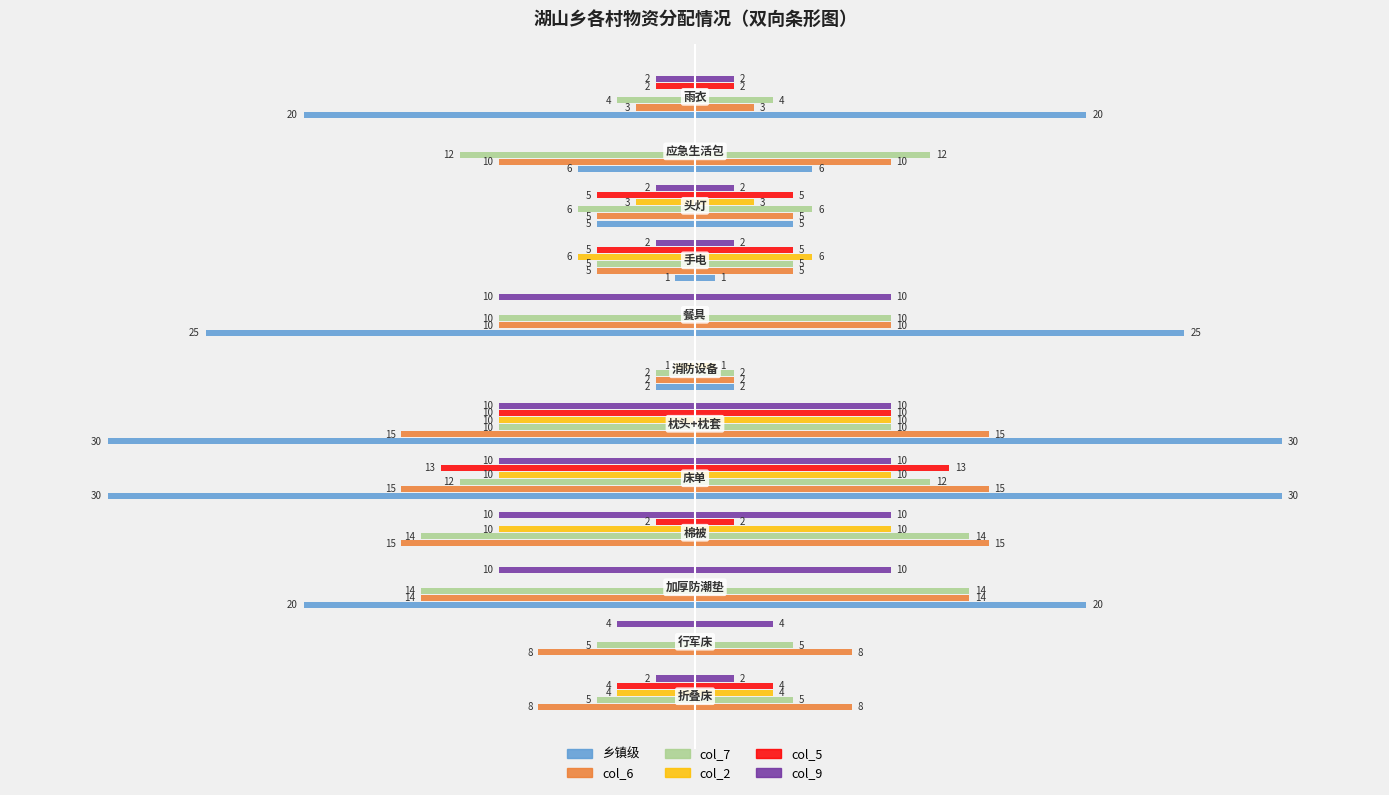

How many bars are there in each group?

6